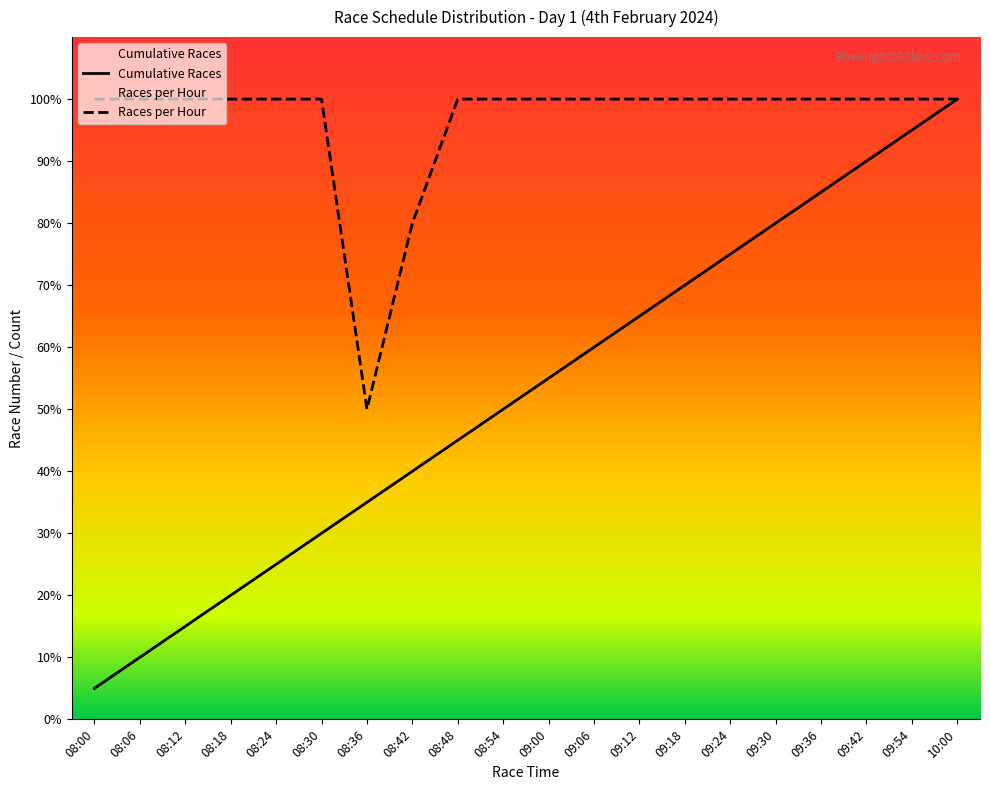

Reading left to right, transcribe all the data shown in this chart.

Races per Hour: 08:00=20	08:06=20	08:12=20	08:18=20	08:24=20	08:30=20	08:36=10	08:42=16	08:48=20	08:54=20	09:00=20	09:06=20	09:12=20	09:18=20	09:24=20	09:30=20	09:36=20	09:42=20	09:54=20	10:00=20
Cumulative Races: 08:00=1	08:06=2	08:12=3	08:18=4	08:24=5	08:30=6	08:36=7	08:42=8	08:48=9	08:54=10	09:00=11	09:06=12	09:12=13	09:18=14	09:24=15	09:30=16	09:36=17	09:42=18	09:54=19	10:00=20